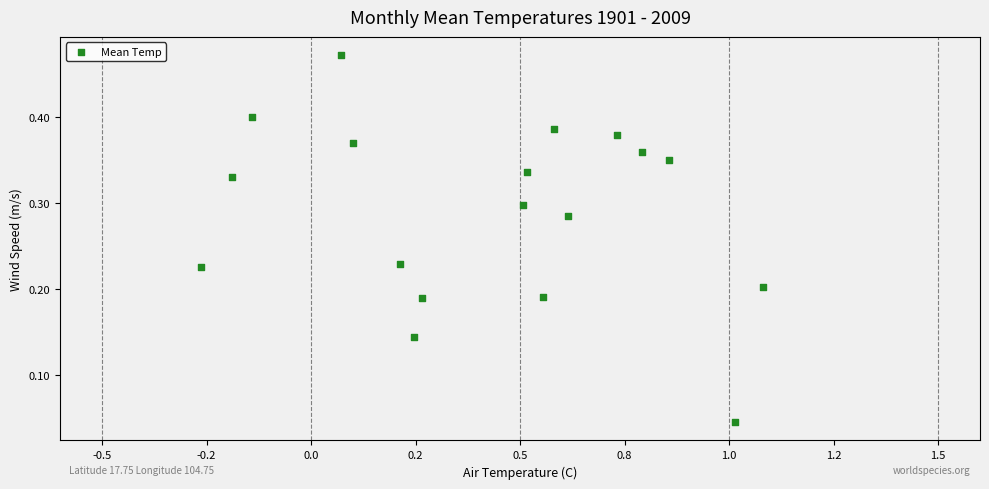

What is the range of X values (max minus min)?

1.3